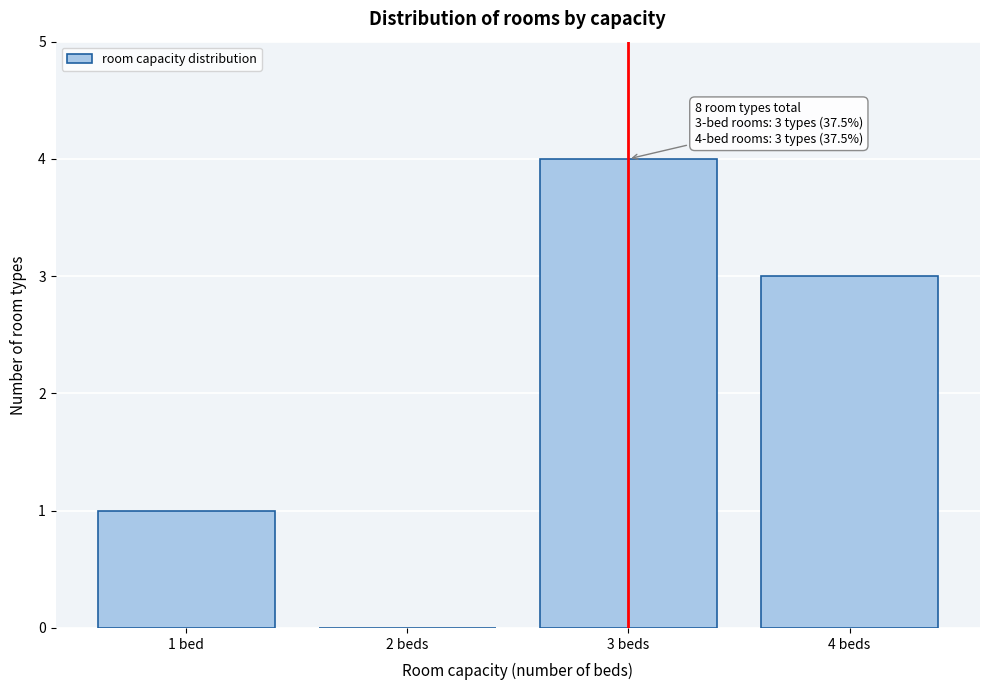

Reading left to right, extract all data points from this chart.

1 bed=1	2 beds=0	3 beds=4	4 beds=3